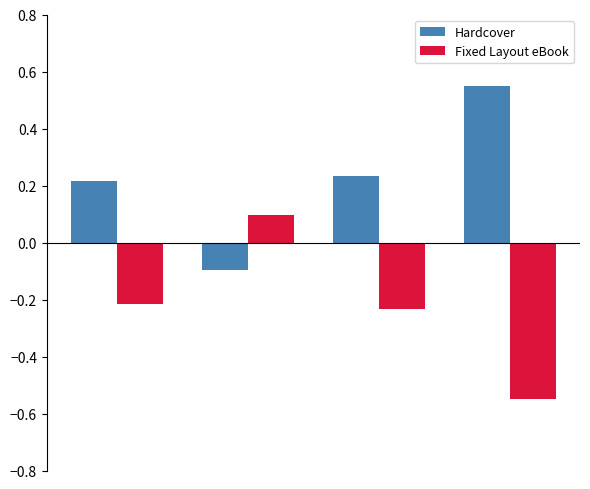

Which series has the largest total across all categories?

Hardcover